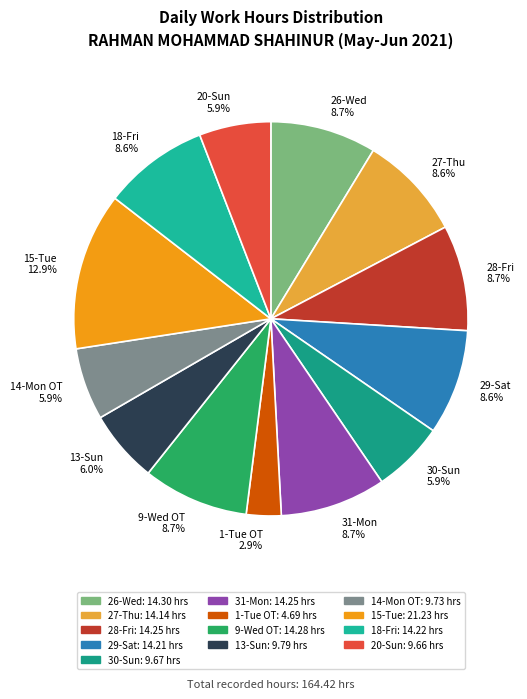

To the nearest percent, what portion does 9-Wed OT represent?

9%